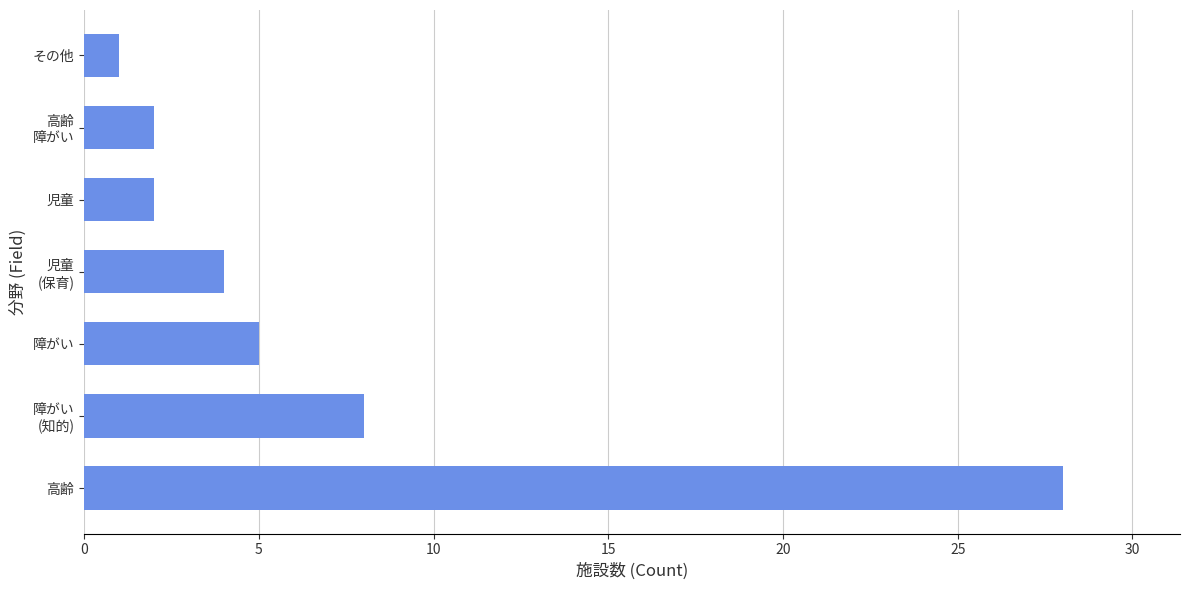

Does the chart contain stacked bars?

No